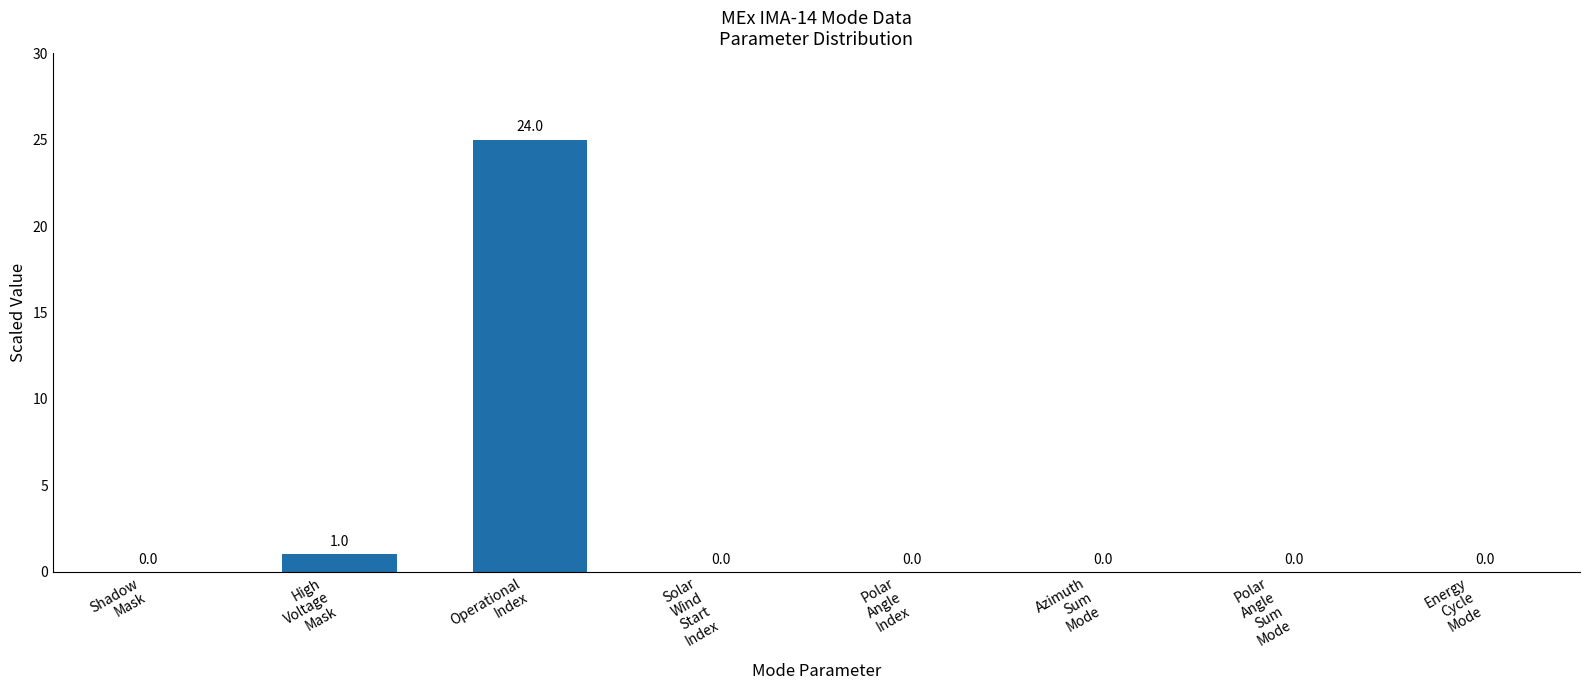

What is the maximum value shown in the chart?

25.0